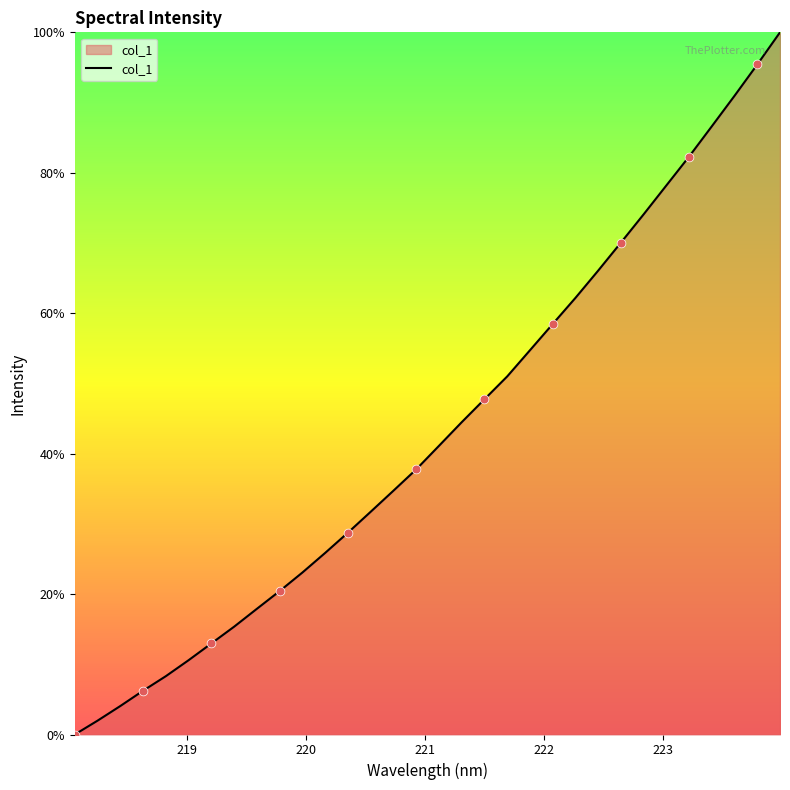

What is the difference between the maximum and minimum values?

100.0